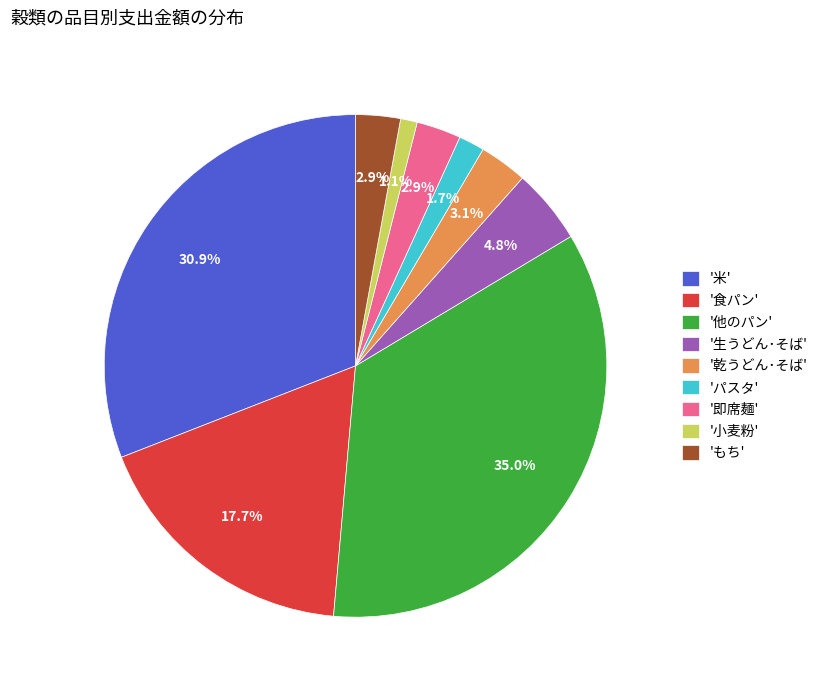

How many slices are in this pie chart?

9